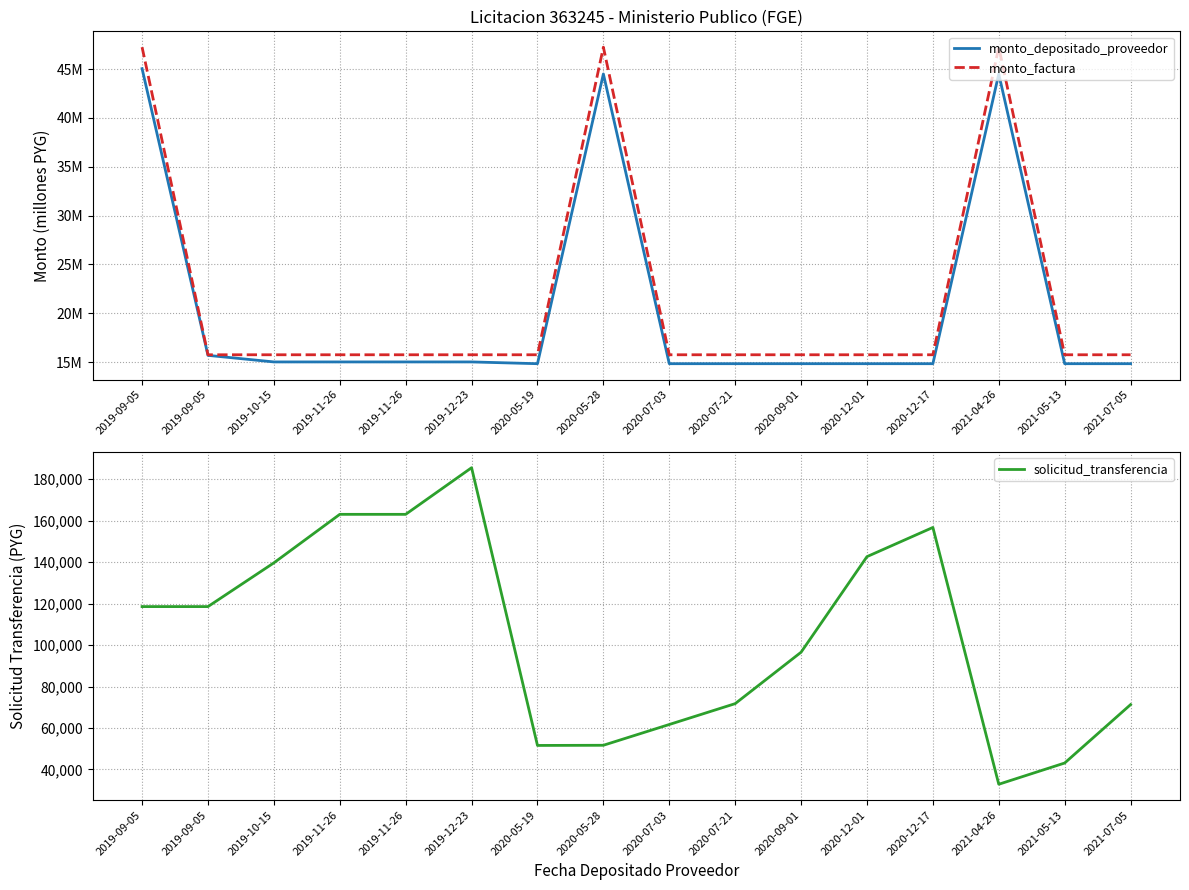

What are all the series names shown in the legend?

monto_depositado_proveedor, monto_factura, solicitud_transferencia